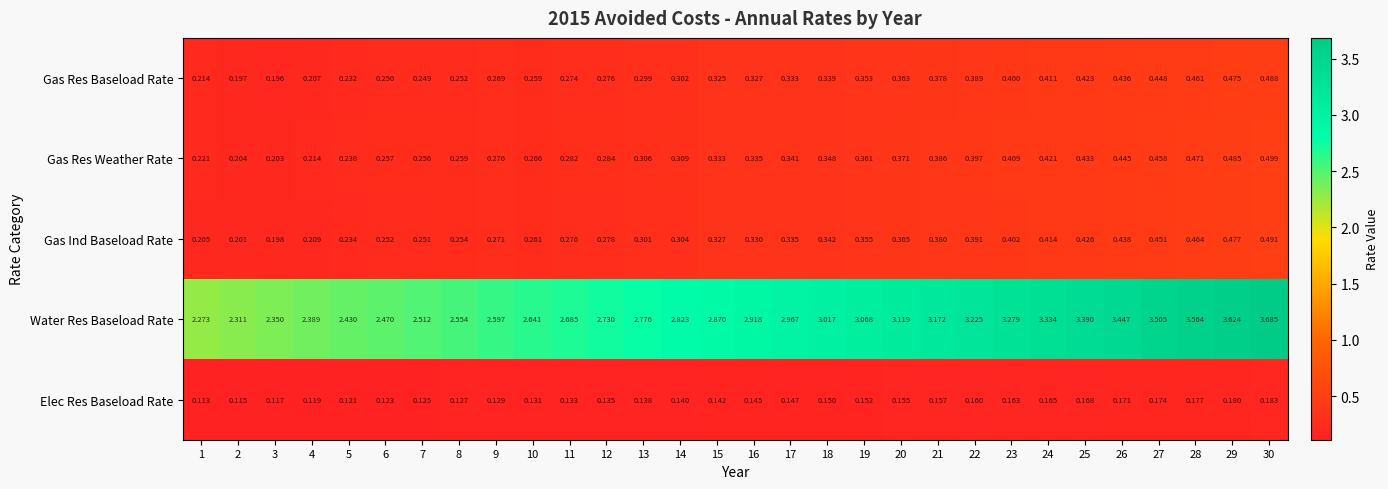

Between 22 and 25, which series saw the biggest shift?

Water Res Baseload Rate